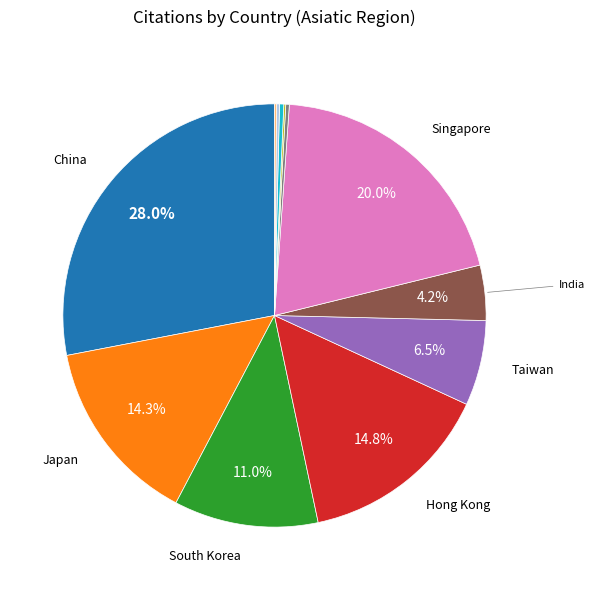

Is there any slice that represents more than half of the pie?

No